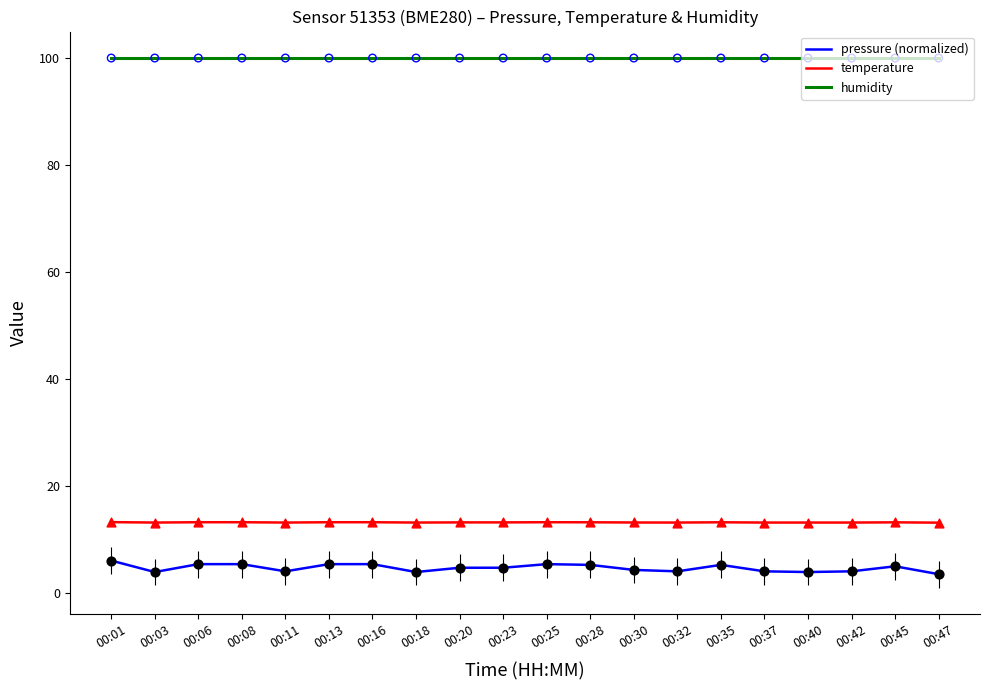

What are all the series names shown in the legend?

pressure (normalized), temperature, humidity